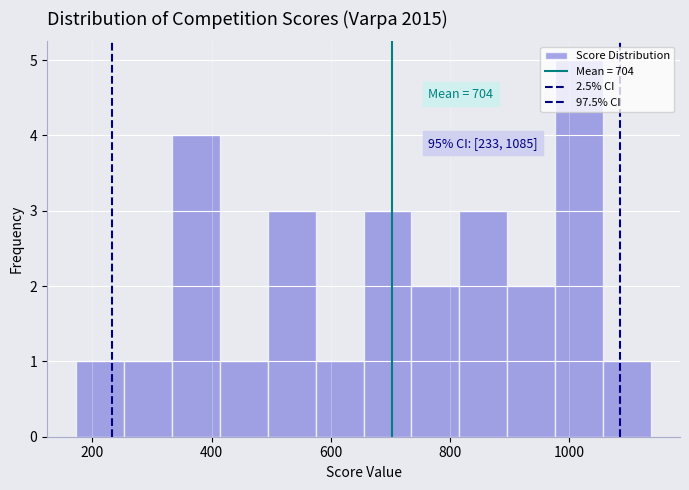

Over which range of the x-axis is the bar tallest?

980 to 1060